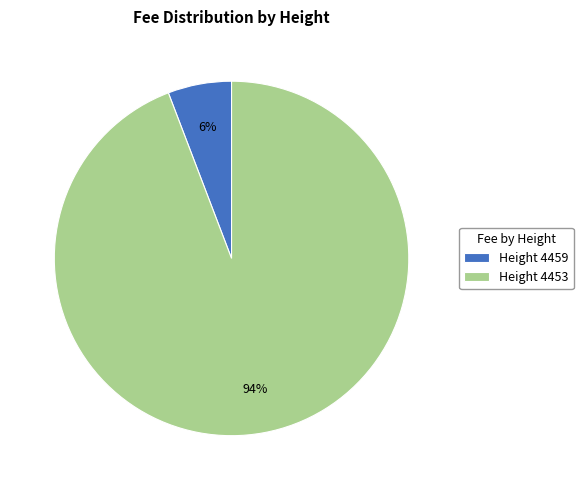

Do Height 4459 and Height 4453 together represent more than half of the pie?

Yes